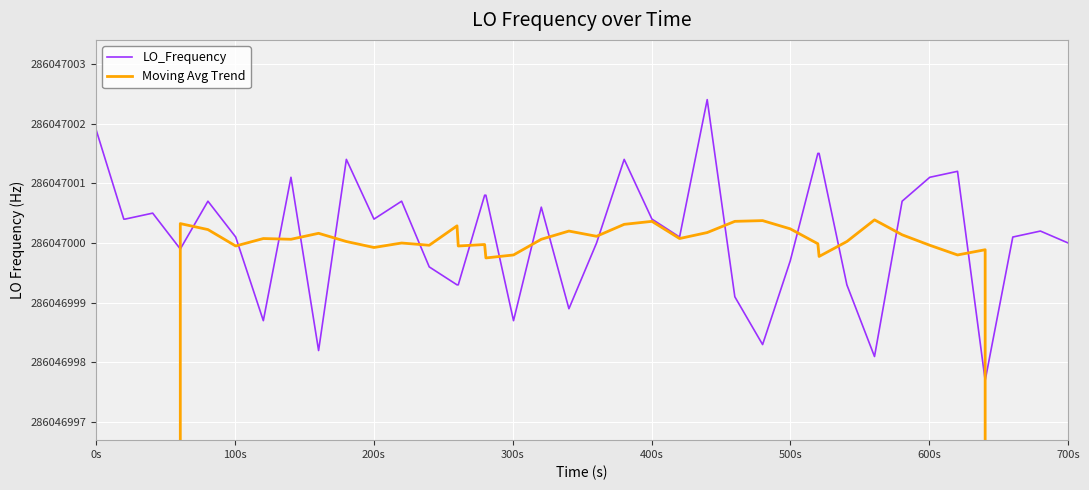

After their last crossing, which series has the higher values: LO_Frequency or Moving Avg Trend?

LO_Frequency